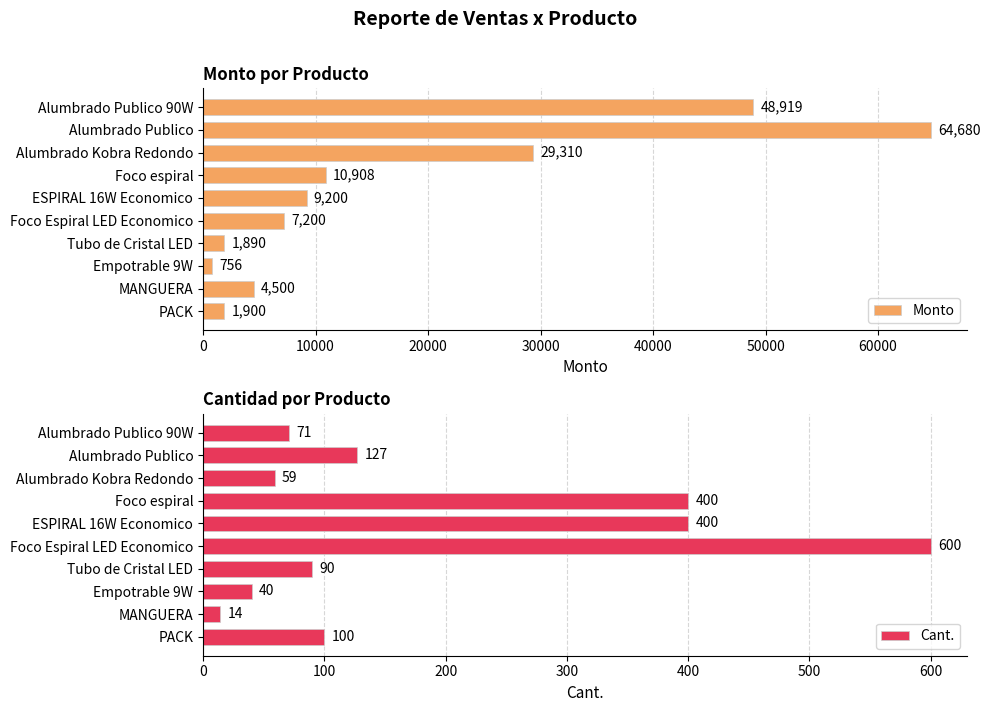

What is the difference between the Monto values at Alumbrado Kobra Redondo and Foco espiral?

18402